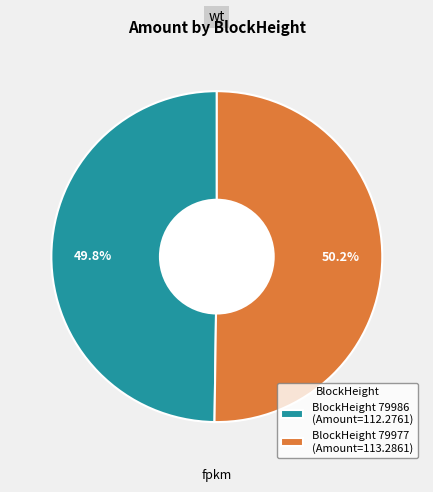

Approximately how many times larger is the value at BlockHeight 79977 (Amount=113.2861) compared to BlockHeight 79986 (Amount=112.2761)?

1.0